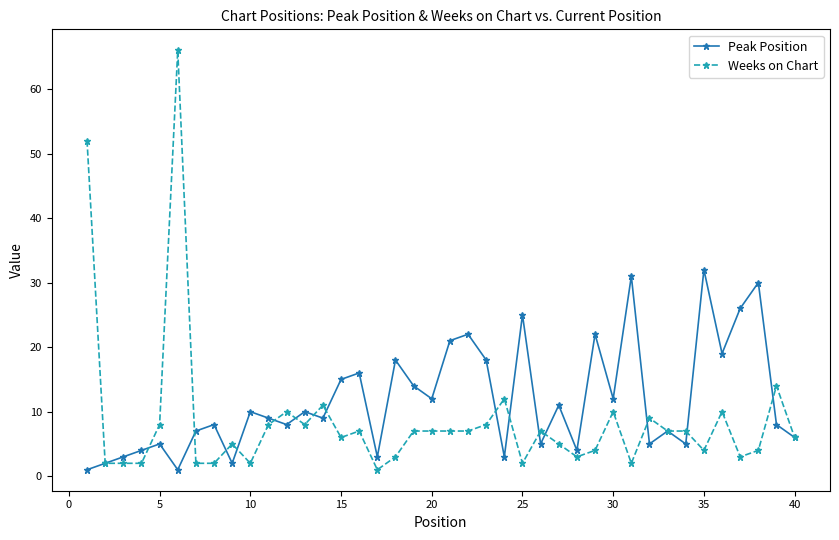

Which series has the widest spread of values?

Weeks on Chart